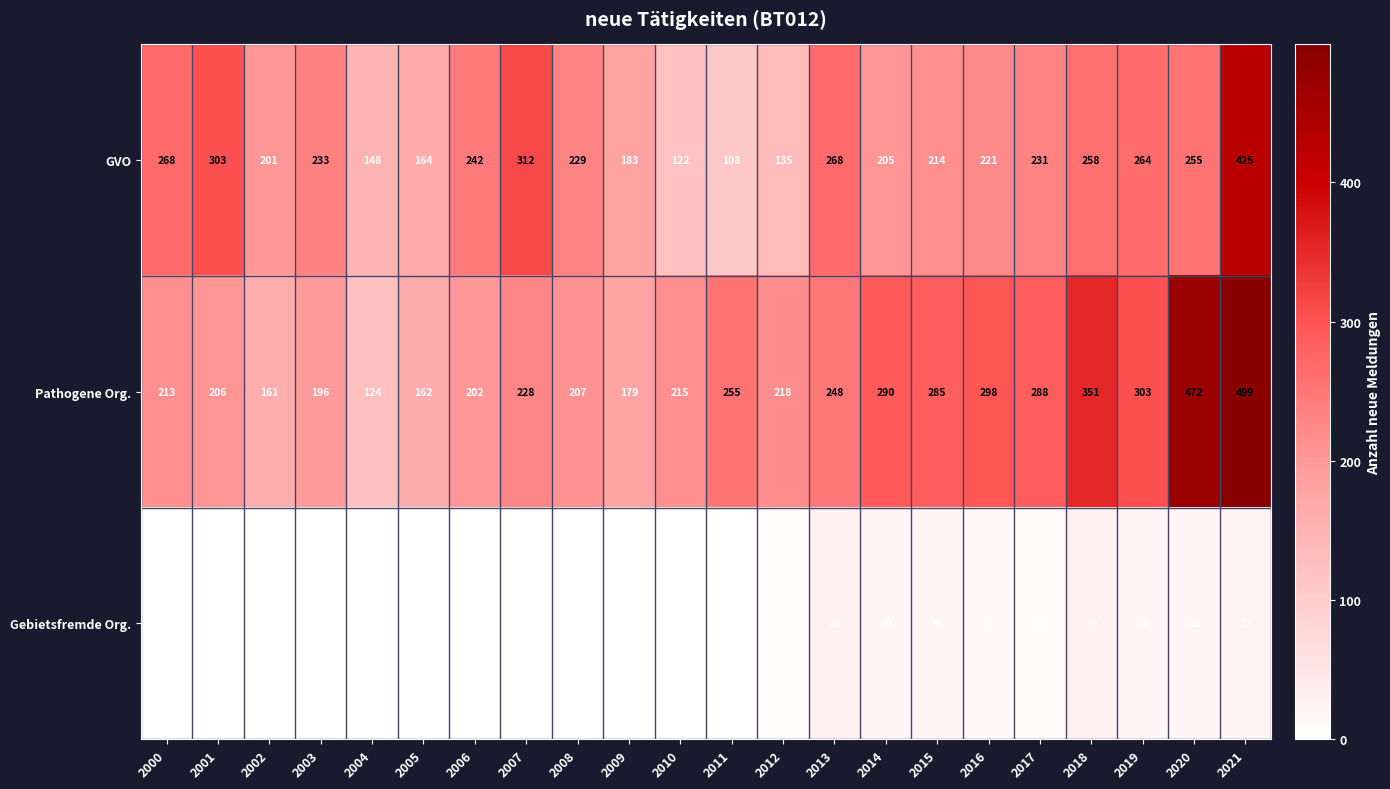

The value of Gebietsfremde Org. at 2013 is 28. True or false?

True